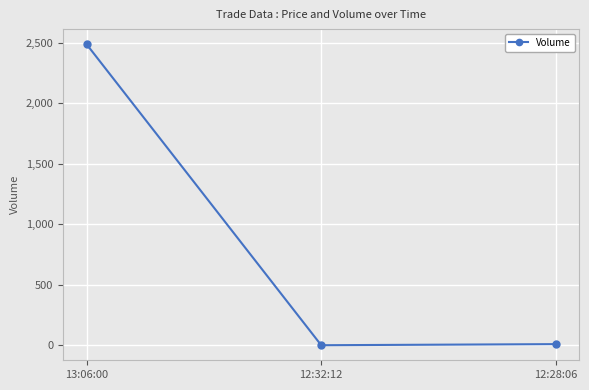

What is the average value?

833